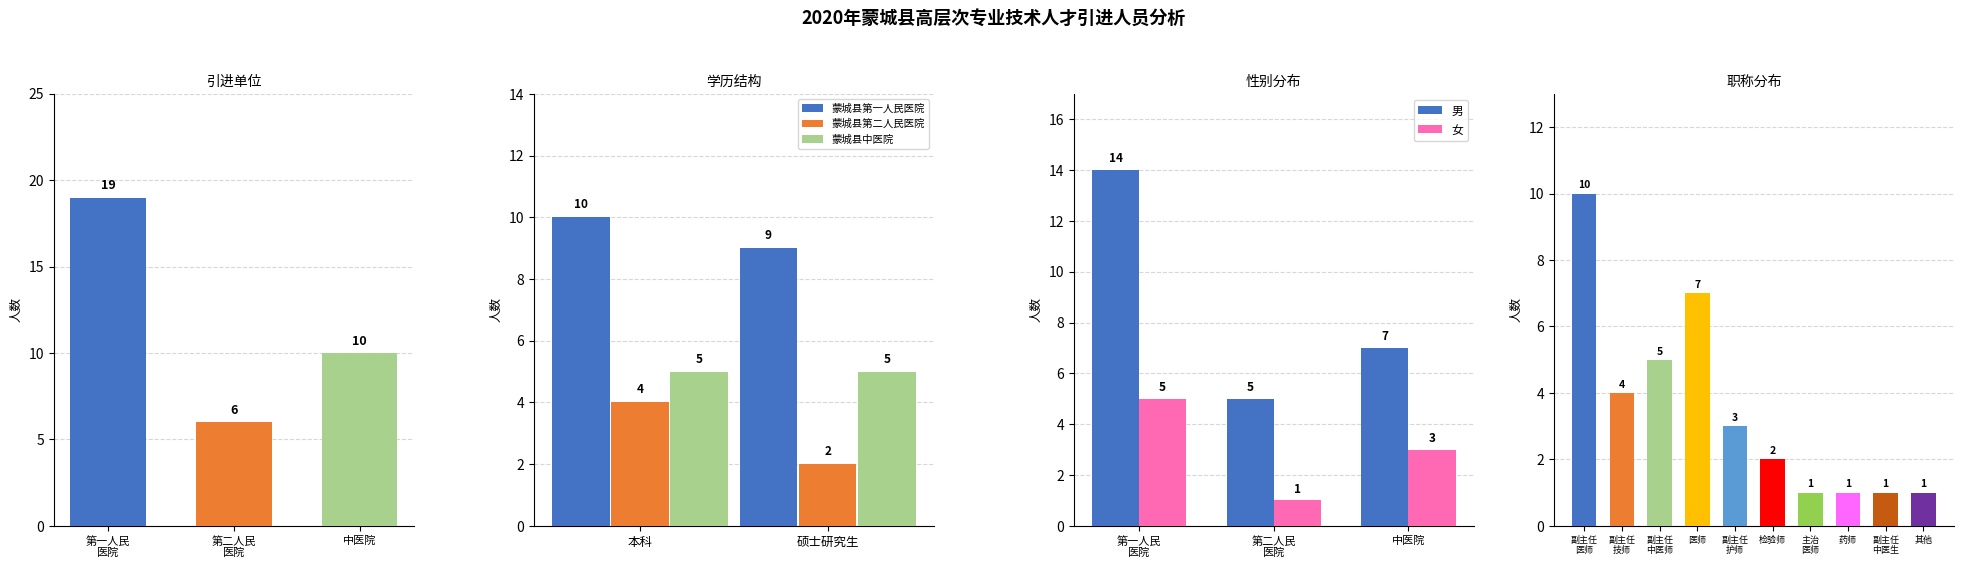

What is the greatest value displayed?

19